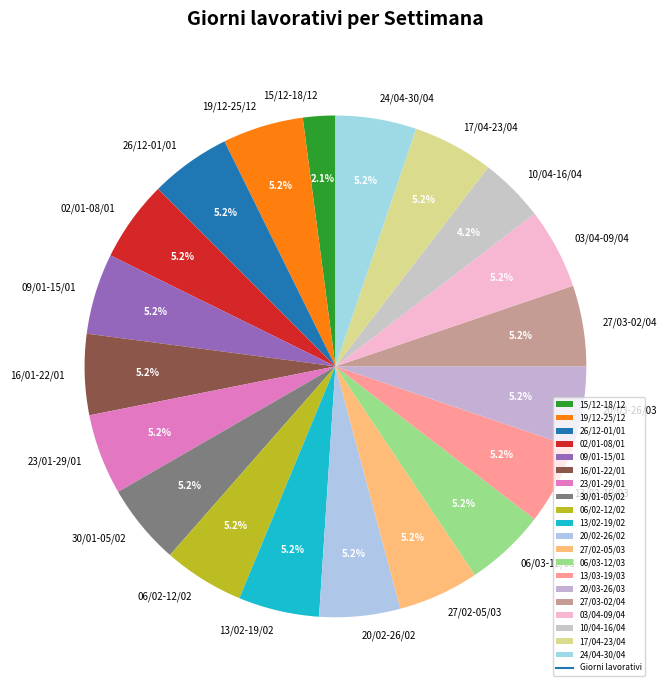

Does 20/03-26/03 account for over 50% of the chart?

No